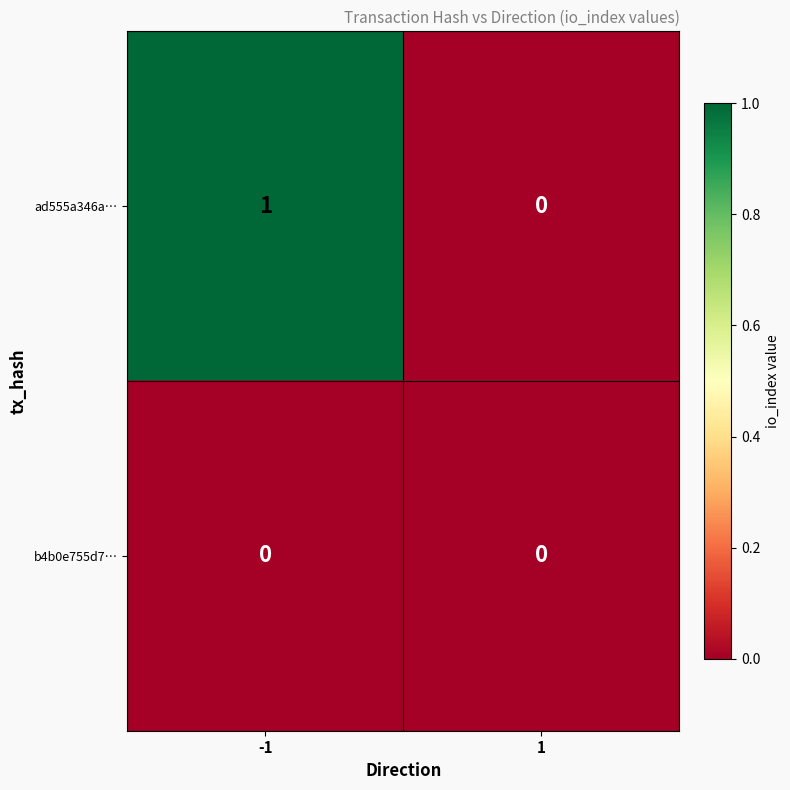

How many distinct data groups are displayed?

2